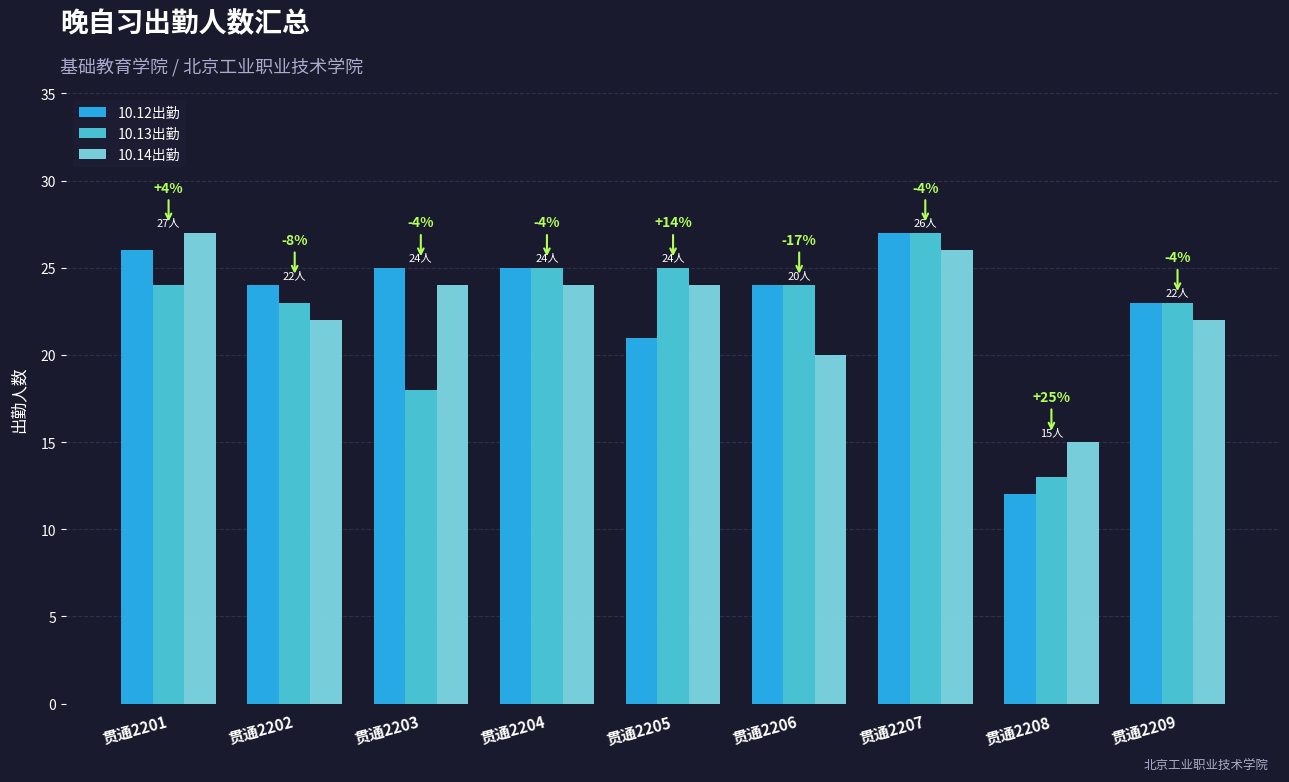

Reading left to right, transcribe all the data shown in this chart.

10.12出勤: 26	24	25	25	21	24	27	12	23
10.13出勤: 24	23	18	25	25	24	27	13	23
10.14出勤: 27	22	24	24	24	20	26	15	22